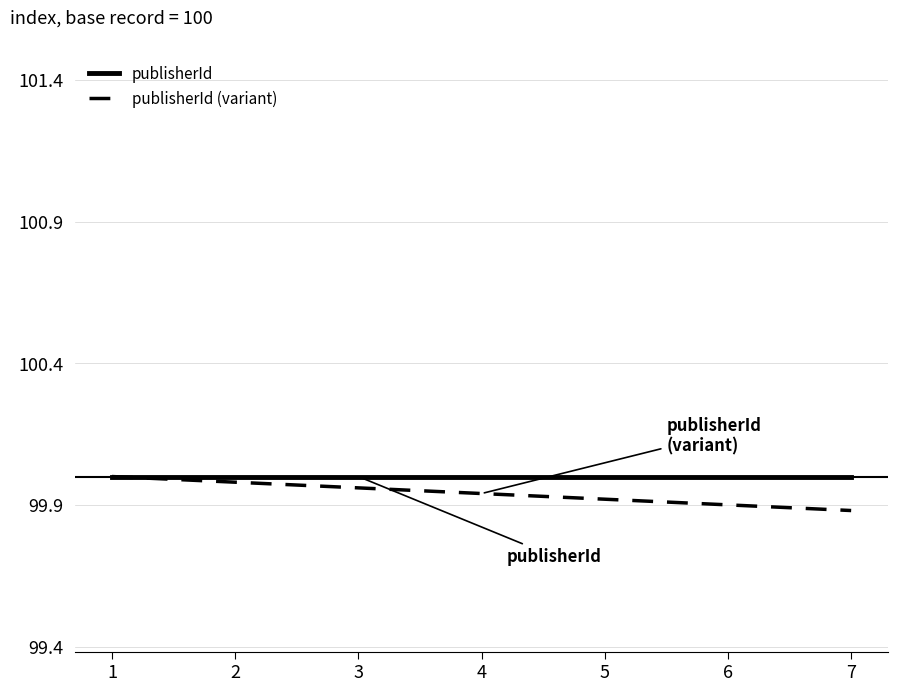

At 5, list the series in order from largest to smallest.

publisherId, publisherId (variant)